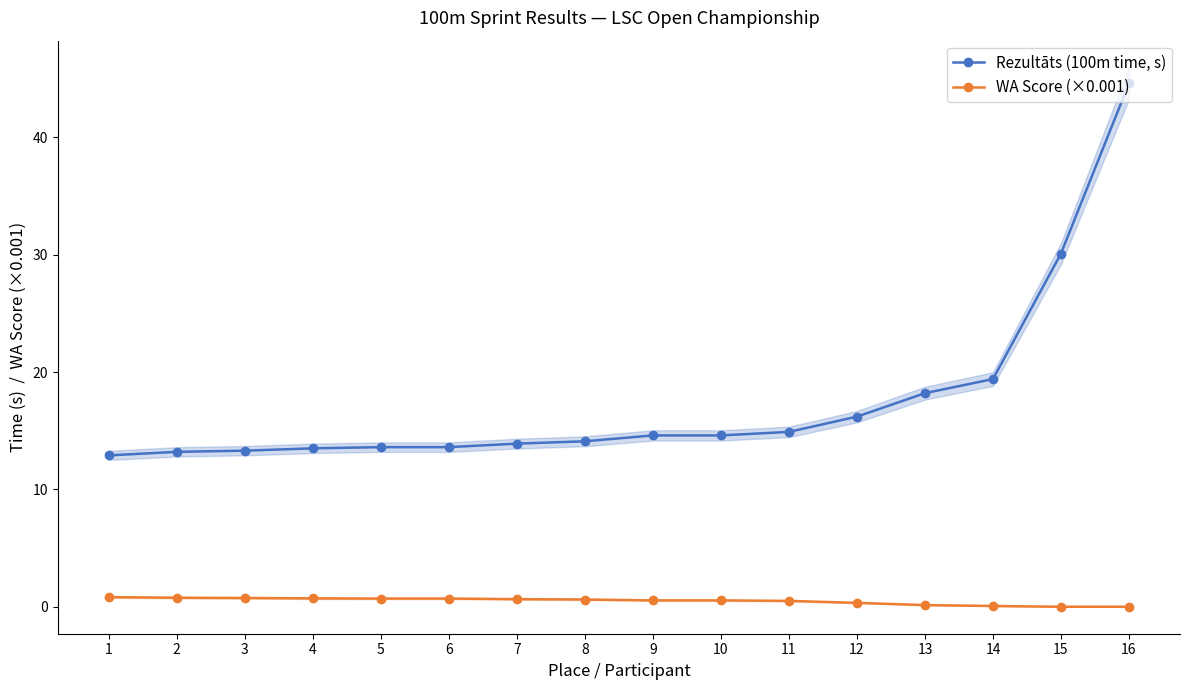

Rank the categories by WA Score (×0.001) value from lowest to highest.

15, 16, 14, 13, 12, 11, 9, 10, 8, 7, 5, 6, 4, 3, 2, 1